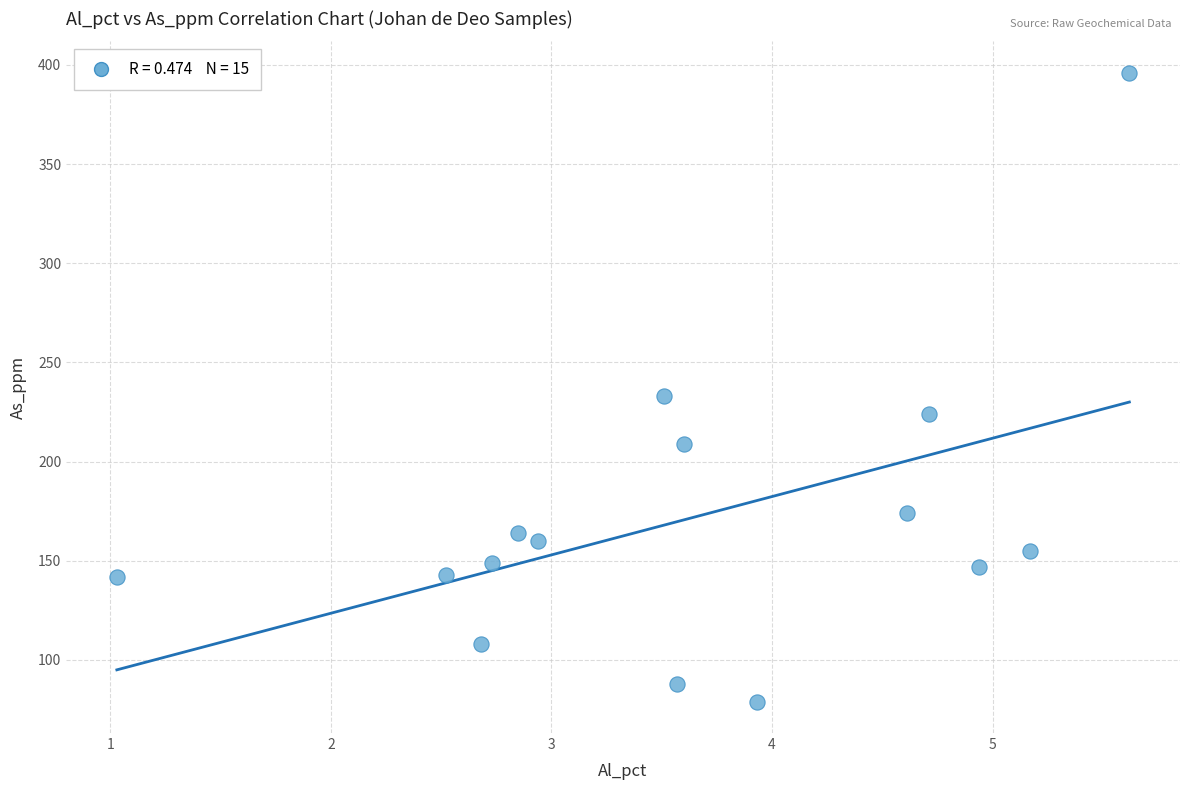

What is the range of Y values (max minus min)?

317